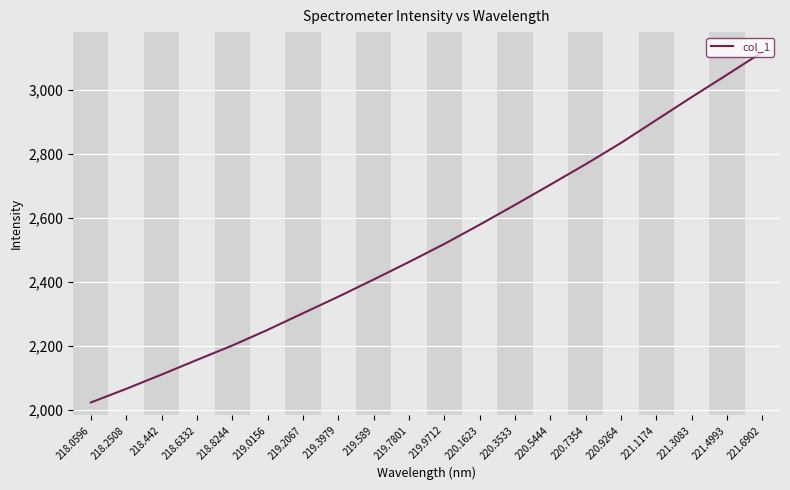

What is the ratio of the value at 218.6332 to the value at 220.5444?

0.8